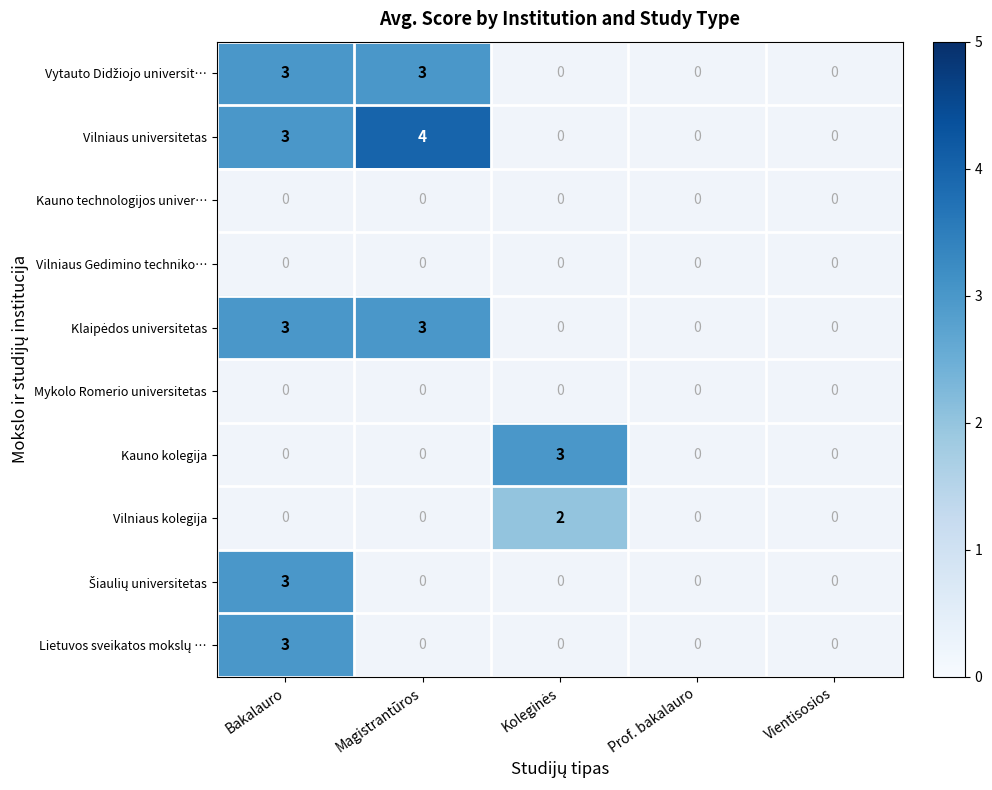

How many values in Vytauto Didžiojo universit… are above zero?

2